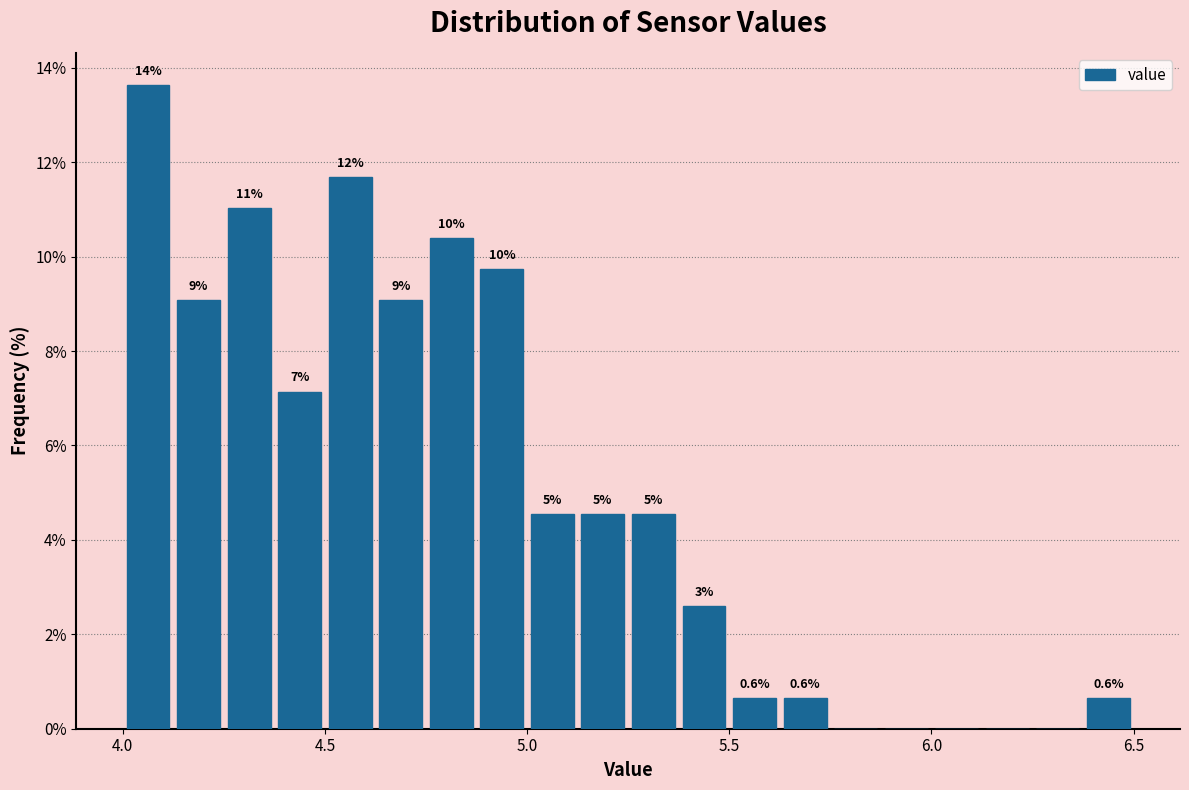

Read against the x-axis, roughly where is the centre of the tallest bar?

4.05